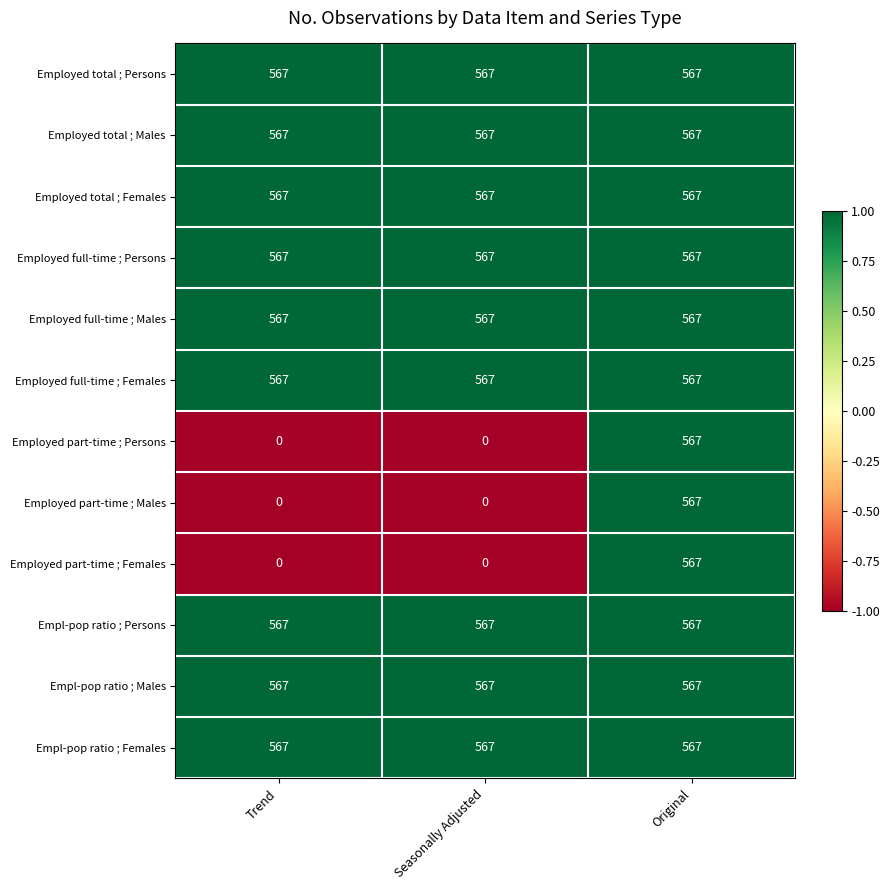

What is the average value of the Employed part-time ; Persons series?

189